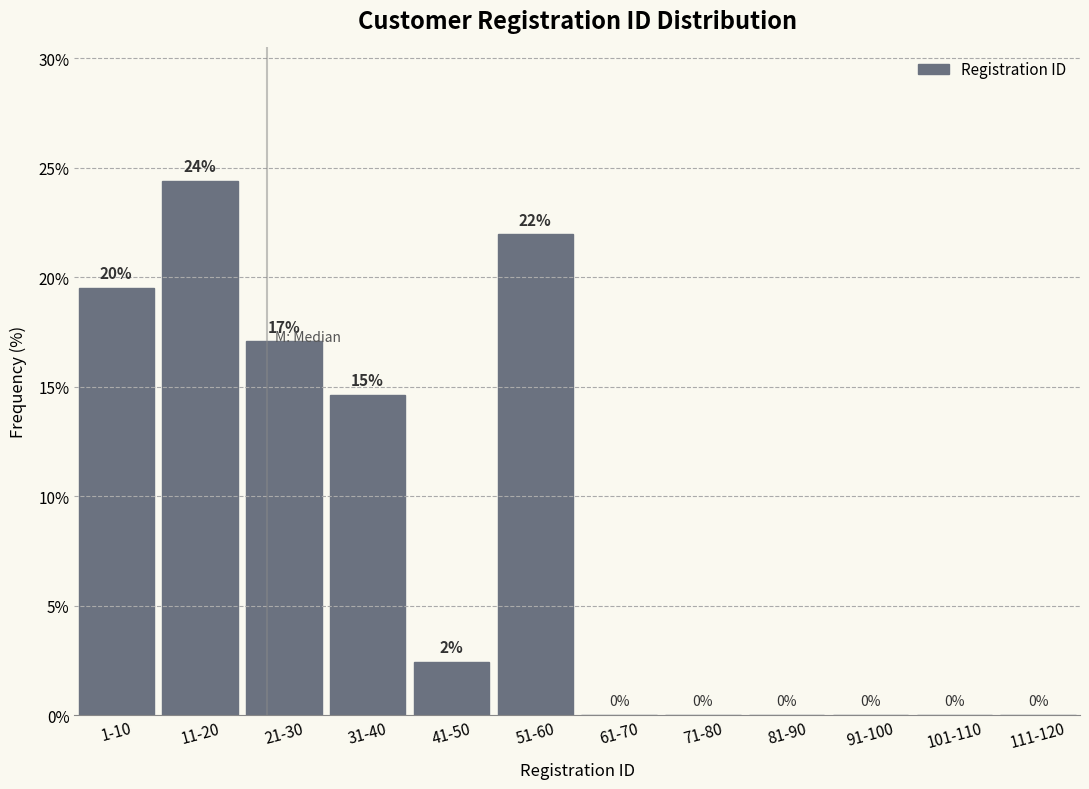

What is the change in value from 51-60 to 101-110?

-22.0